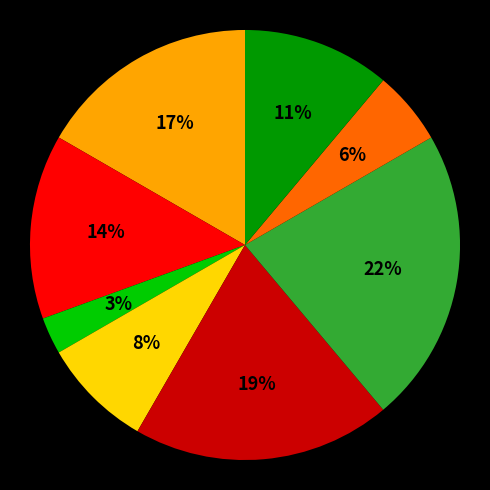

Count the number of slices in the pie.

8